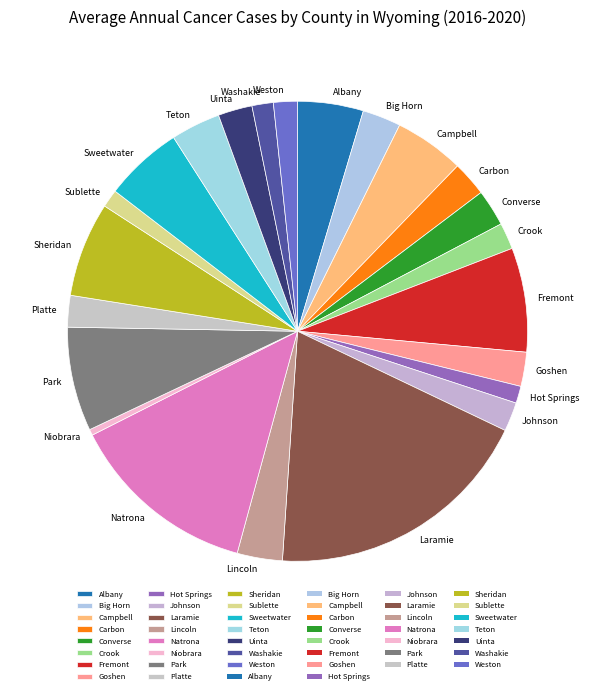

The Johnson slice represents 14% of the pie. True or false?

False